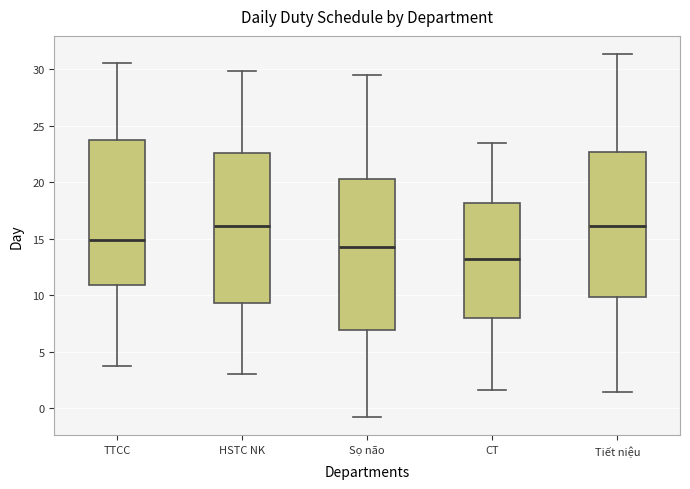

Reading left to right, transcribe this box plot: for each box, give where its median line is, the range the box spans, and where its two whiskers end, as read against the y-axis. The values are not printed on the chart, so give them approximately, as read against the axis.

TTCC: median 15.0, box 11.0 to 23.5, whiskers 3.5 to 30.5
HSTC NK: median 16.0, box 9.5 to 22.5, whiskers 3.0 to 30.0
Sọ não: median 14.0, box 7.0 to 20.5, whiskers -1.0 to 29.5
CT: median 13.0, box 8.0 to 18.0, whiskers 1.5 to 23.5
Tiết niệu: median 16.0, box 10.0 to 22.5, whiskers 1.5 to 31.5